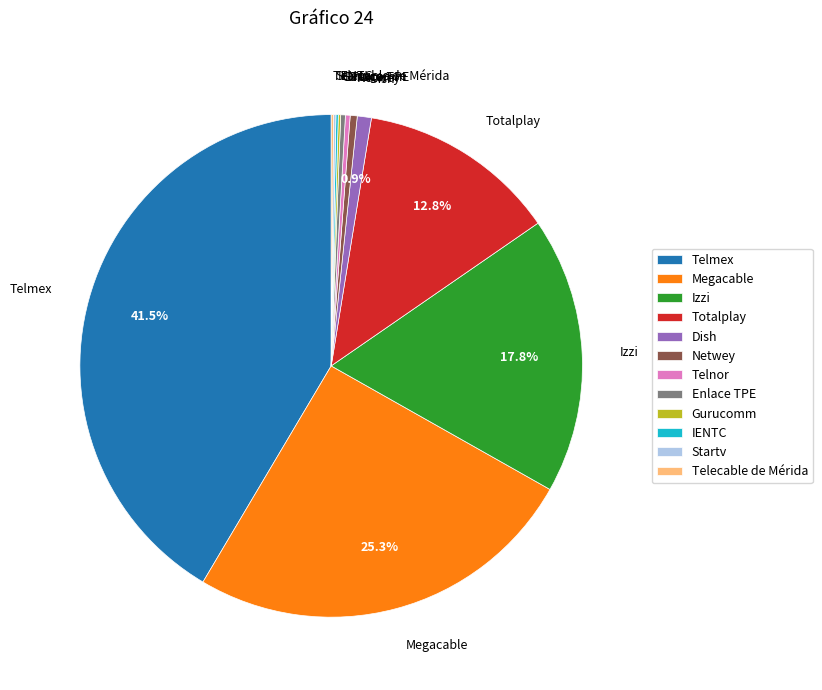

To the nearest percent, what is the difference between the largest and smallest slice percentages?

41%